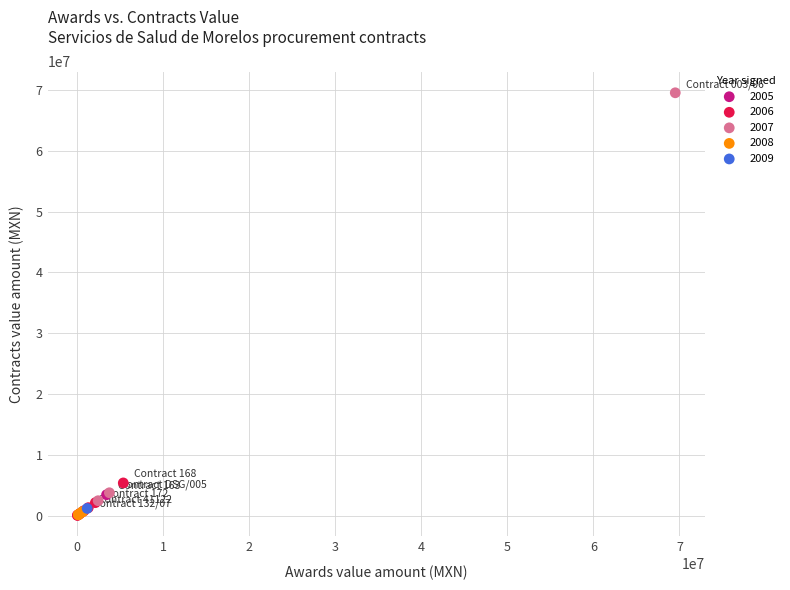

Which series contains the highest Y value?

2007